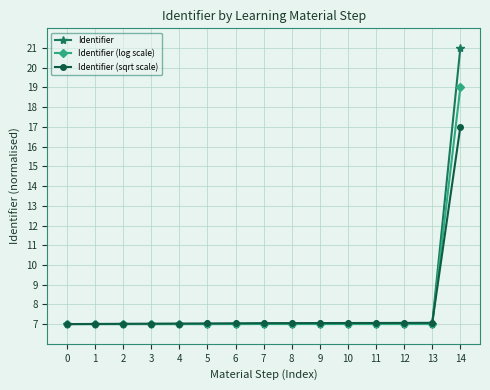

The Identifier (log scale) series shows 1.8 at 6. True or false?

False